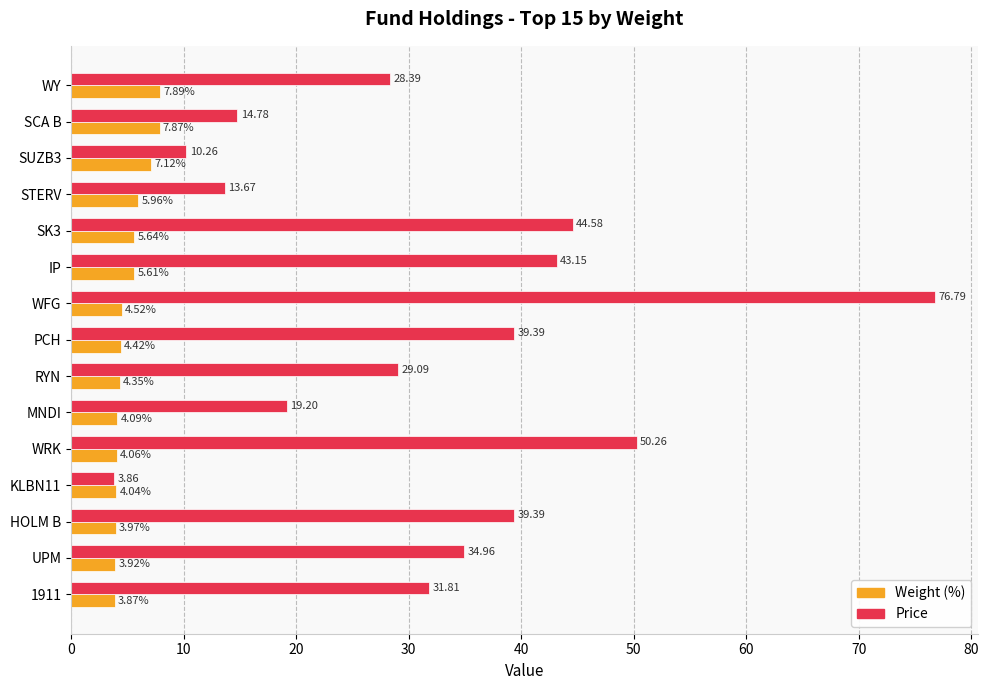

Where is Weight (%) nearest to the value 5?

WFG